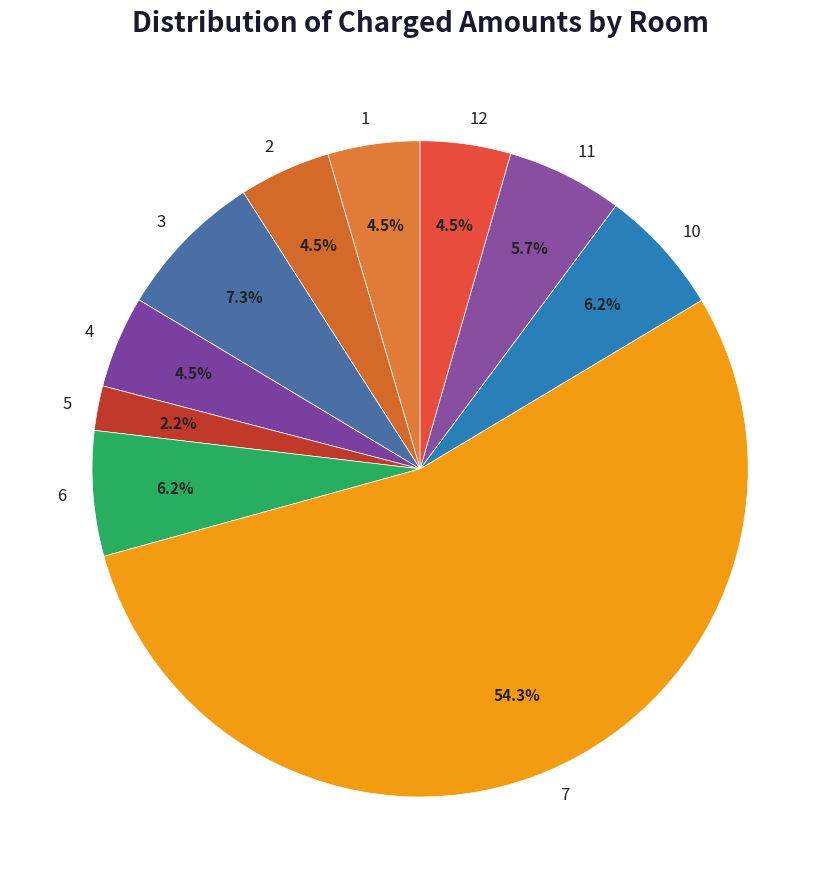

Which slice represents more than half of the pie?

7